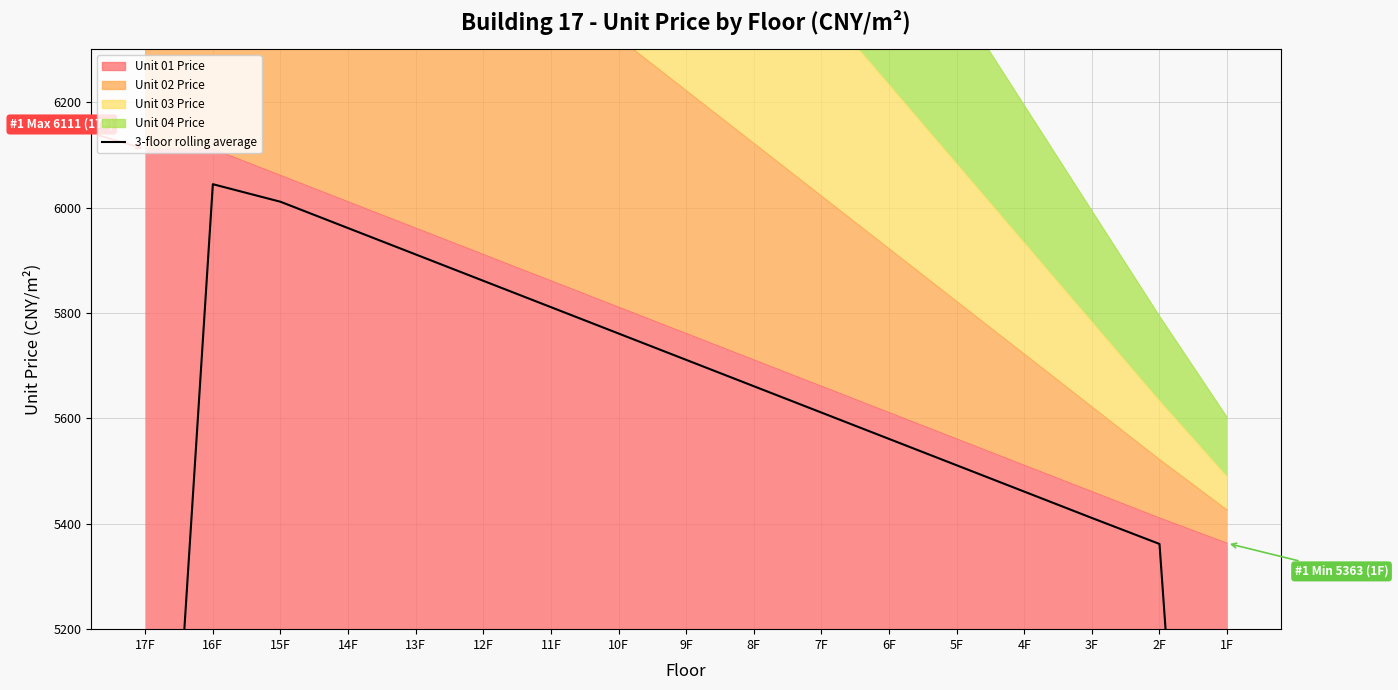

Where is the data nearest to the value 4801?

2F